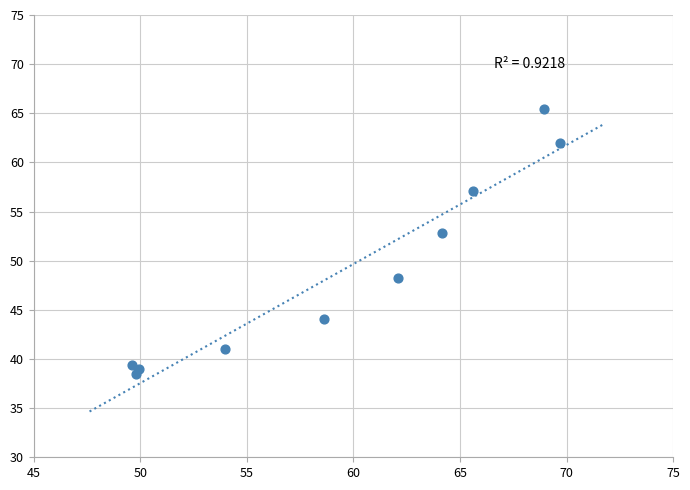

What is the range of Y values (max minus min)?

27.0